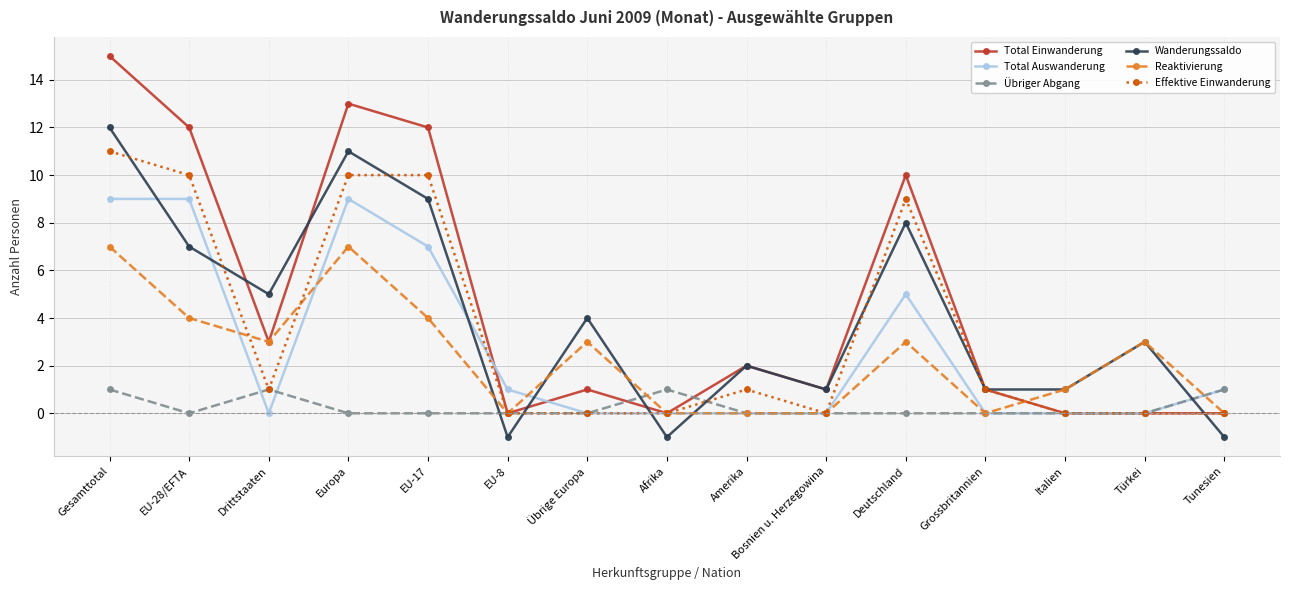

Which series has the largest range (max minus min)?

Total Einwanderung